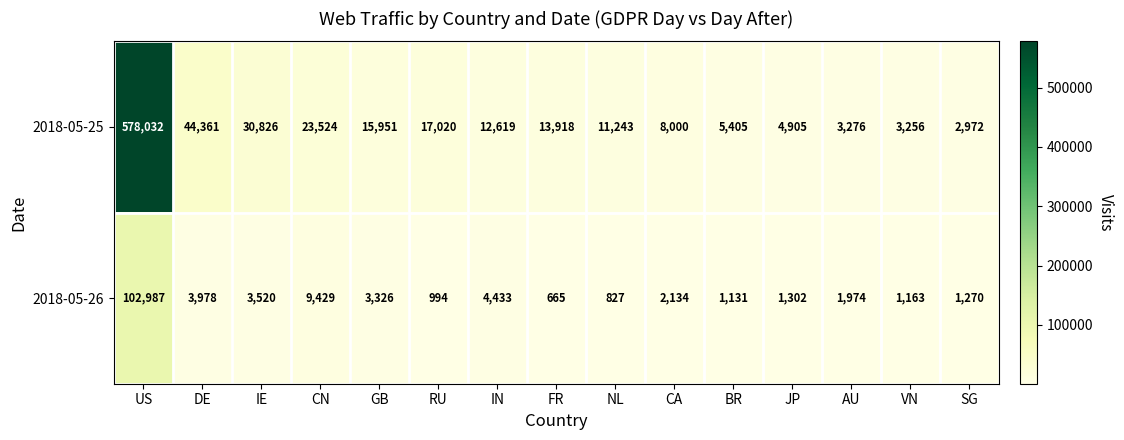

True or false: 2018-05-25 has a value of 15951 at GB.

True